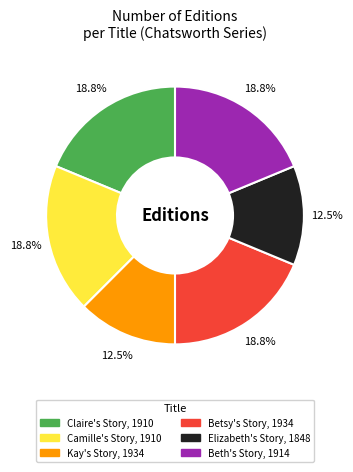

Combined, do Claire's Story, 1910 and Kay's Story, 1934 account for over 50%?

No